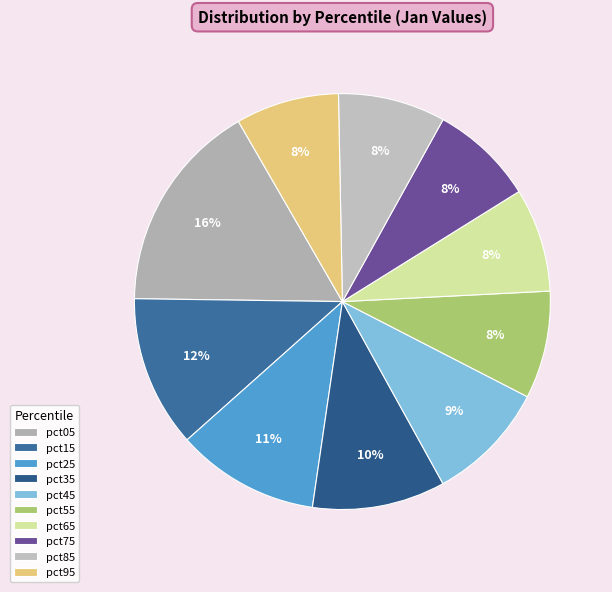

What percentage is the pct95 slice, to the nearest percent?

8%